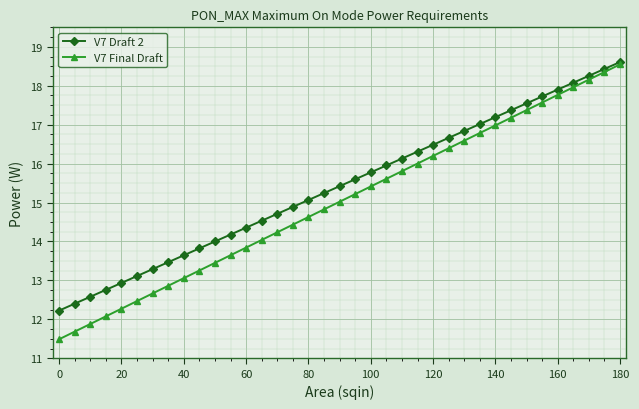

Which series has the widest spread of values?

V7 Final Draft